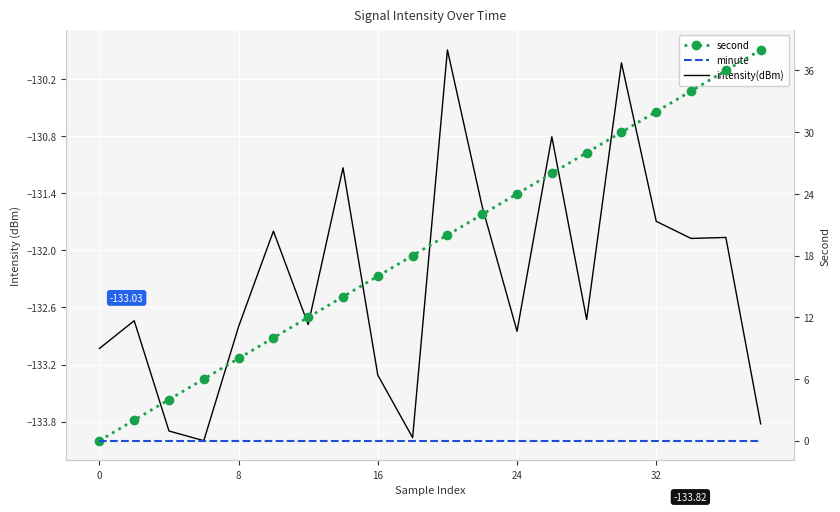

How many values in the intensity(dBm) series are below -132?

11